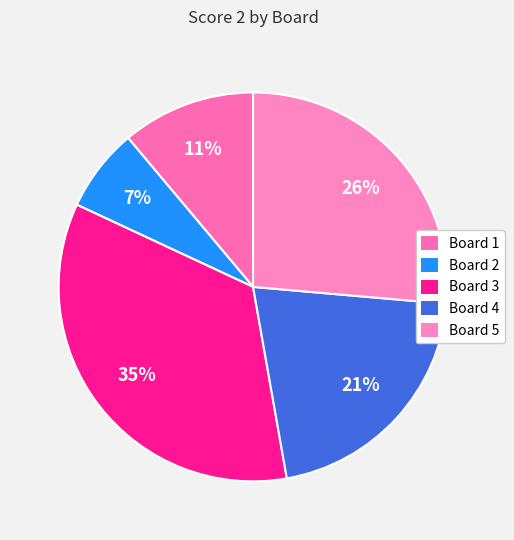

Which category has the biggest portion of the pie?

Board 3